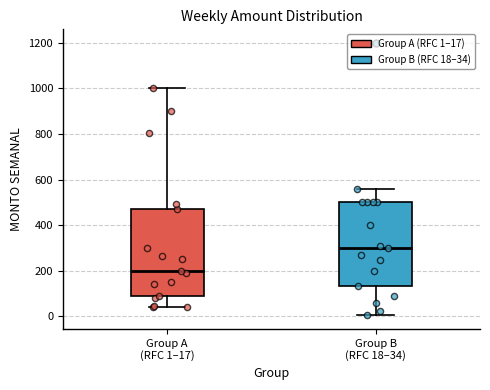

Where is the upper edge of the box for Group B (RFC 18–34) on the y-axis? The values are not printed on the chart, so give them approximately, as read against the axis.

500